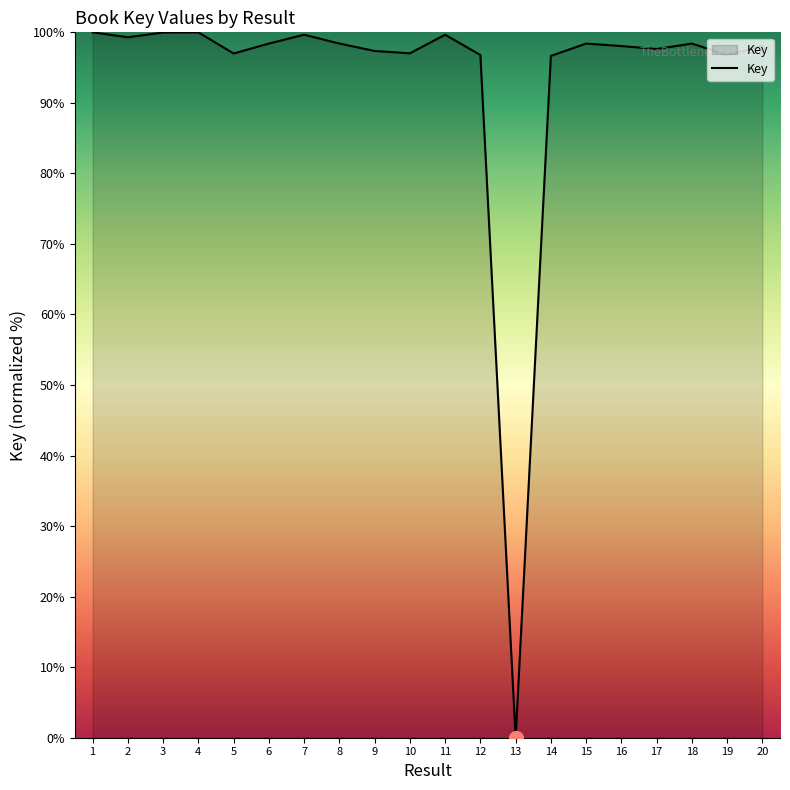

At which category does the chart reach its minimum across all series?

13